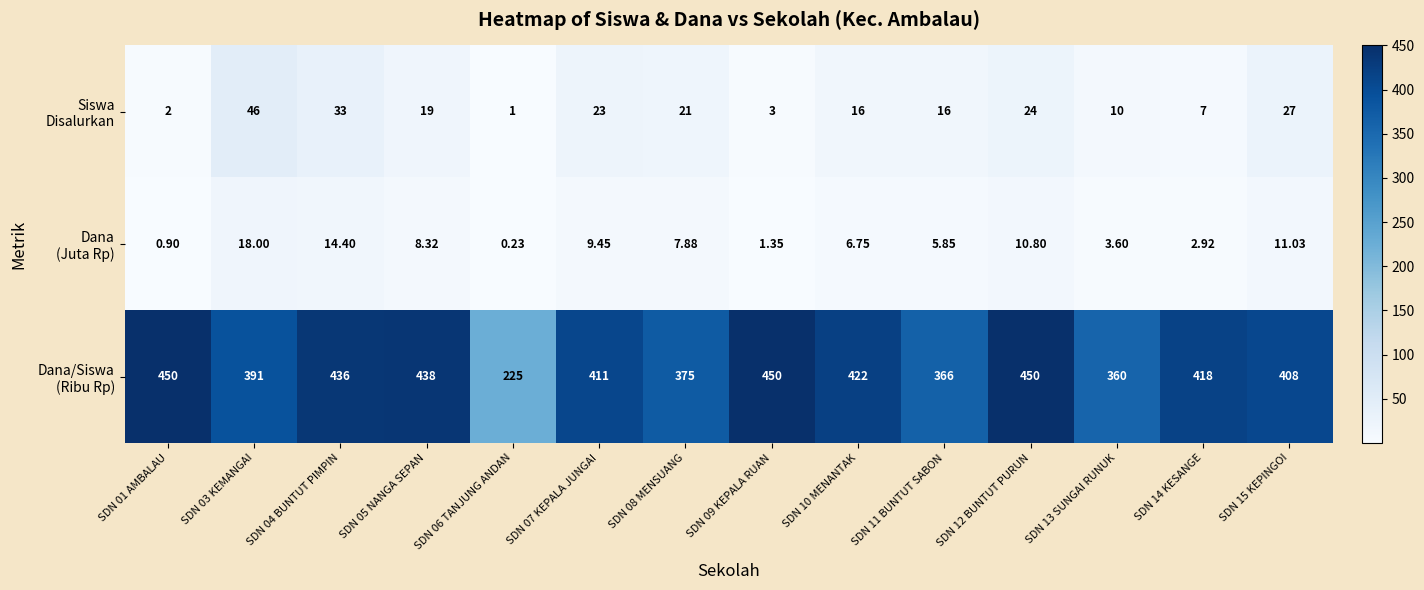

At how many categories does at least one series exceed 119?

14